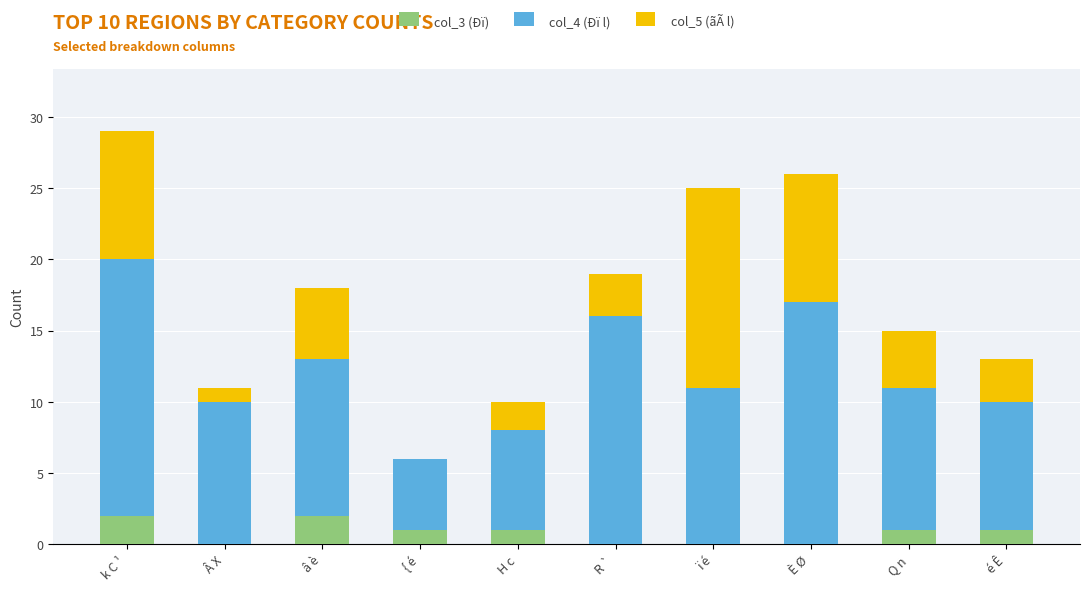

At which category is the sum across all series the highest?

k C ¹